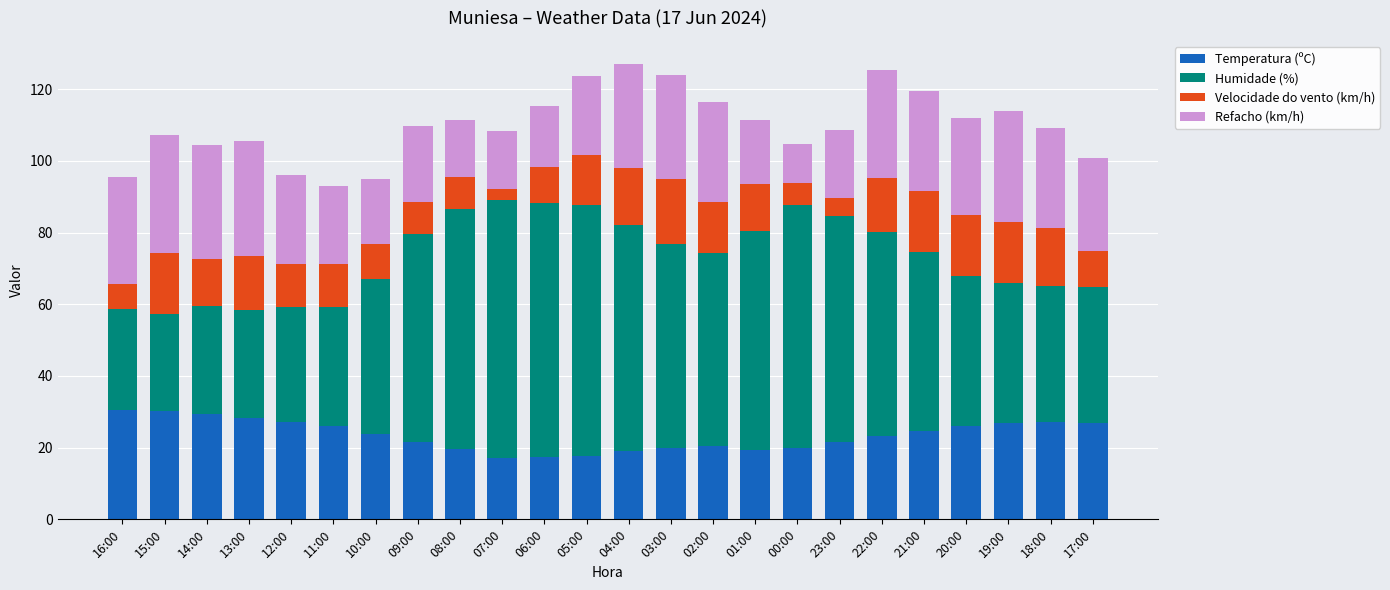

What is the difference between the maximum and second lowest values in the Temperatura (ºC) series?

13.3